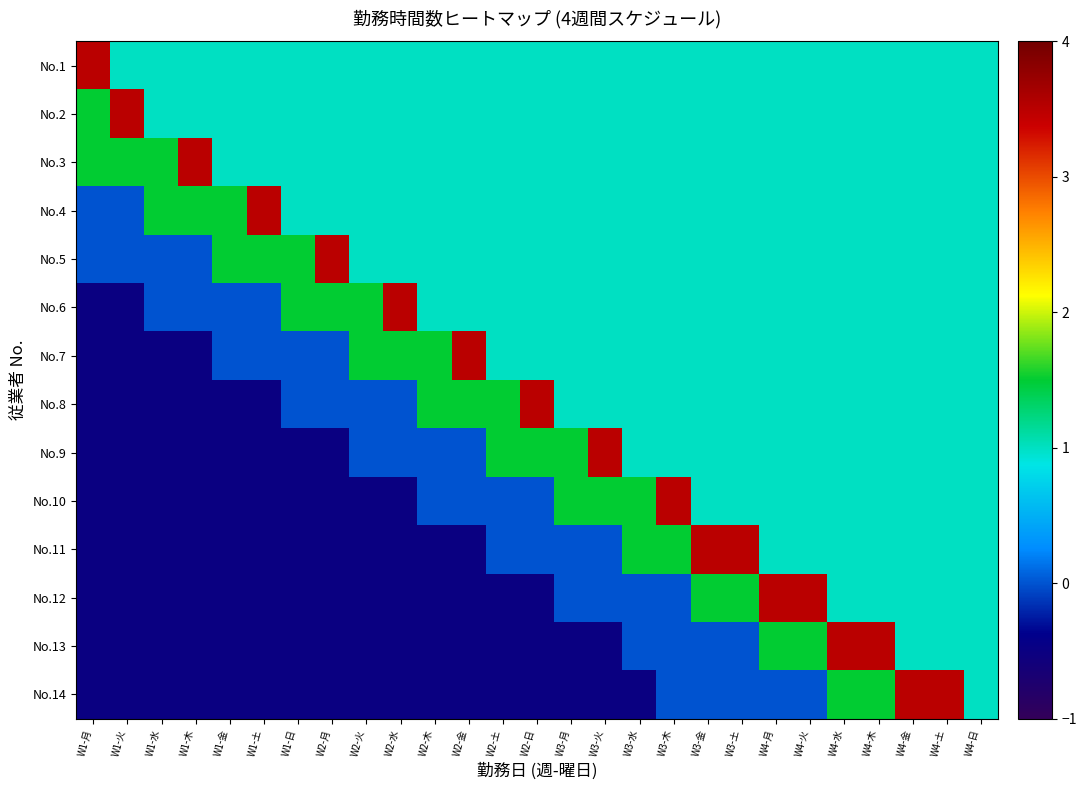

Between W3-木 and W4-月, which series saw the biggest shift?

No.12